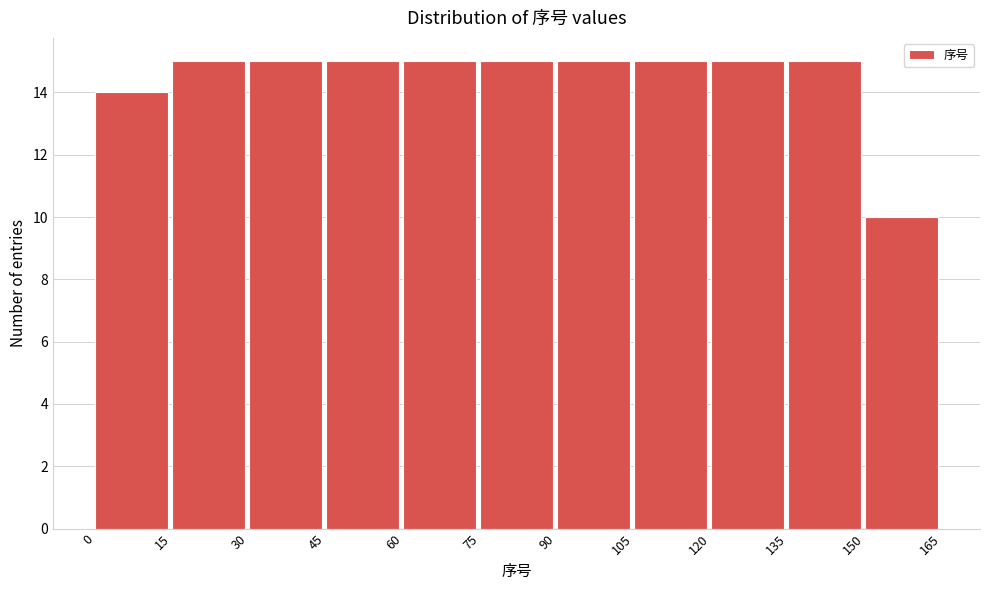

What is the height of the bar covering 30 to 45 on the x-axis? The values are not printed on the chart, so give them approximately, as read against the axis.

15